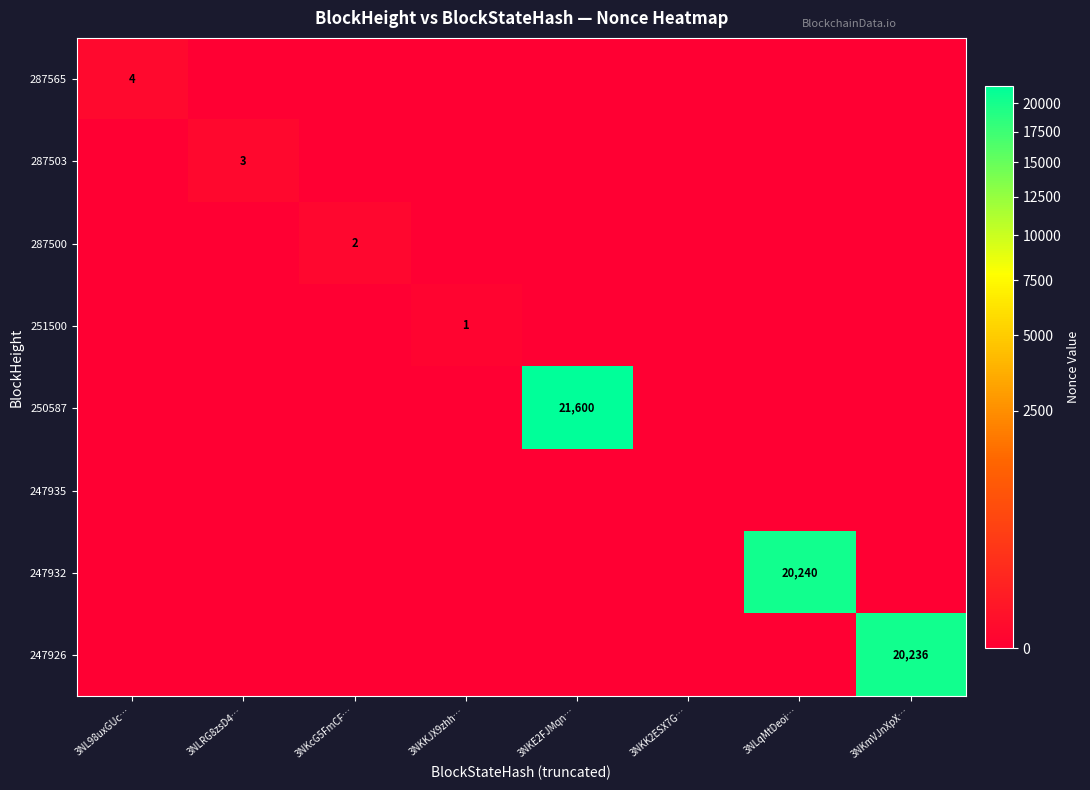

The 287503 series shows 3 at 3NLRG8zsD4…. True or false?

True